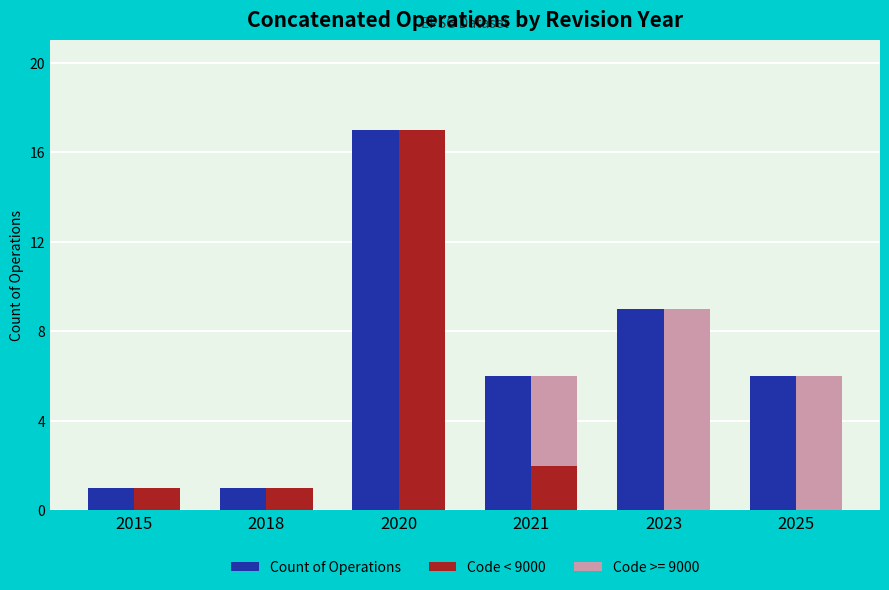

How many bars are there in total?

12